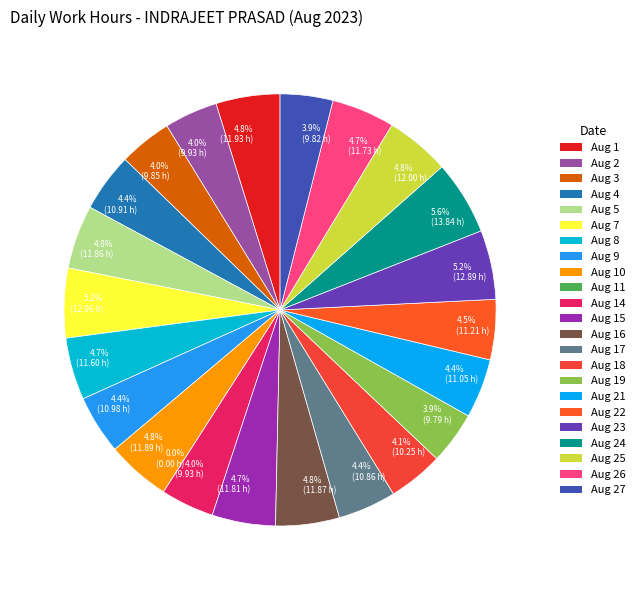

Is Aug 16 the majority of the pie?

No